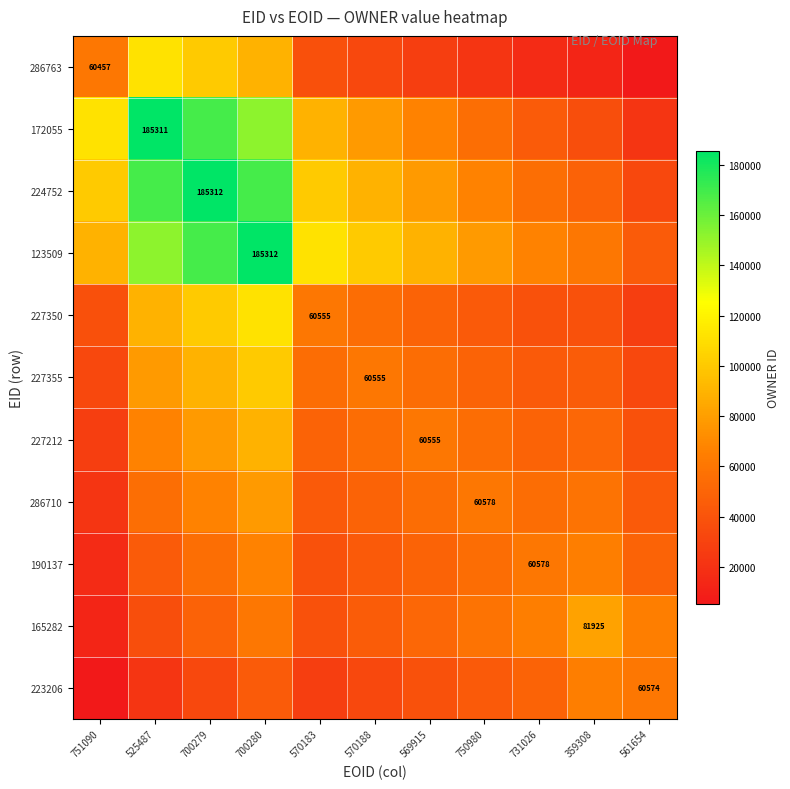

Where does the 172055 series first go above 78230?

751090